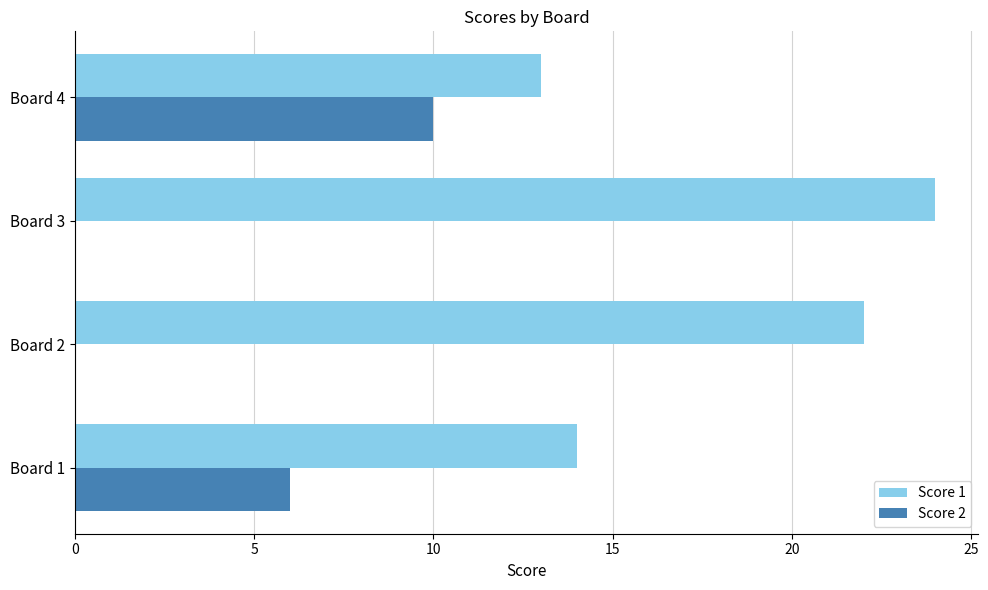

What is the average value of the Score 2 series?

4